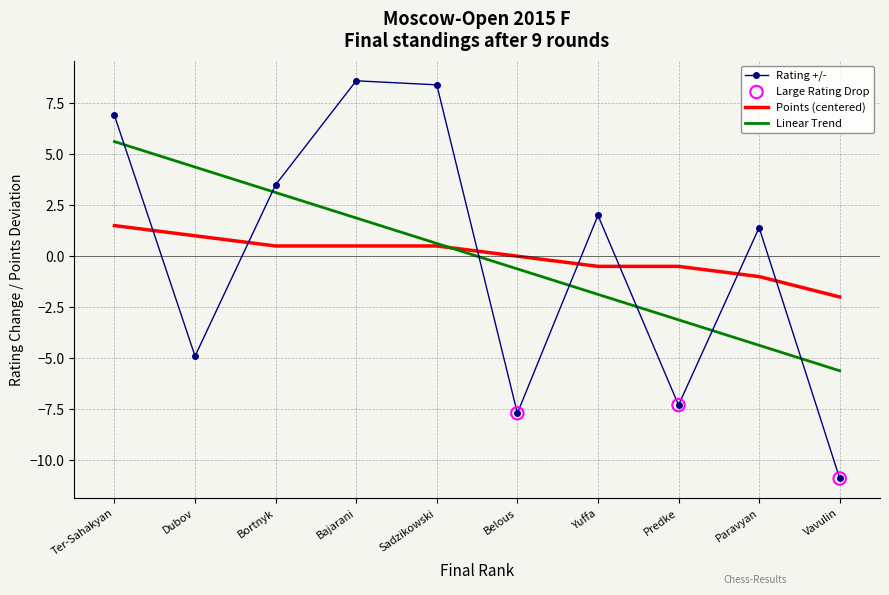

Which series has the widest spread of values?

Rating +/-